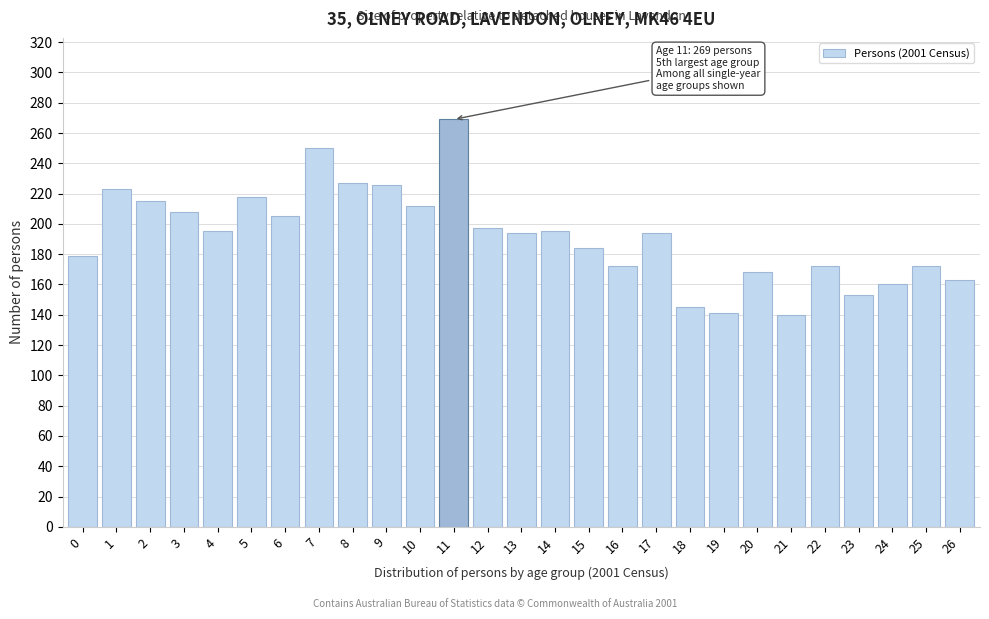

What is the value of the 6th bar from the left?

218